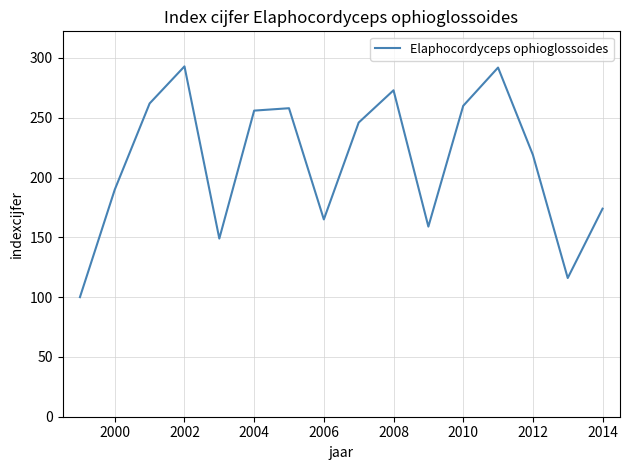

What is the smallest value displayed?

100